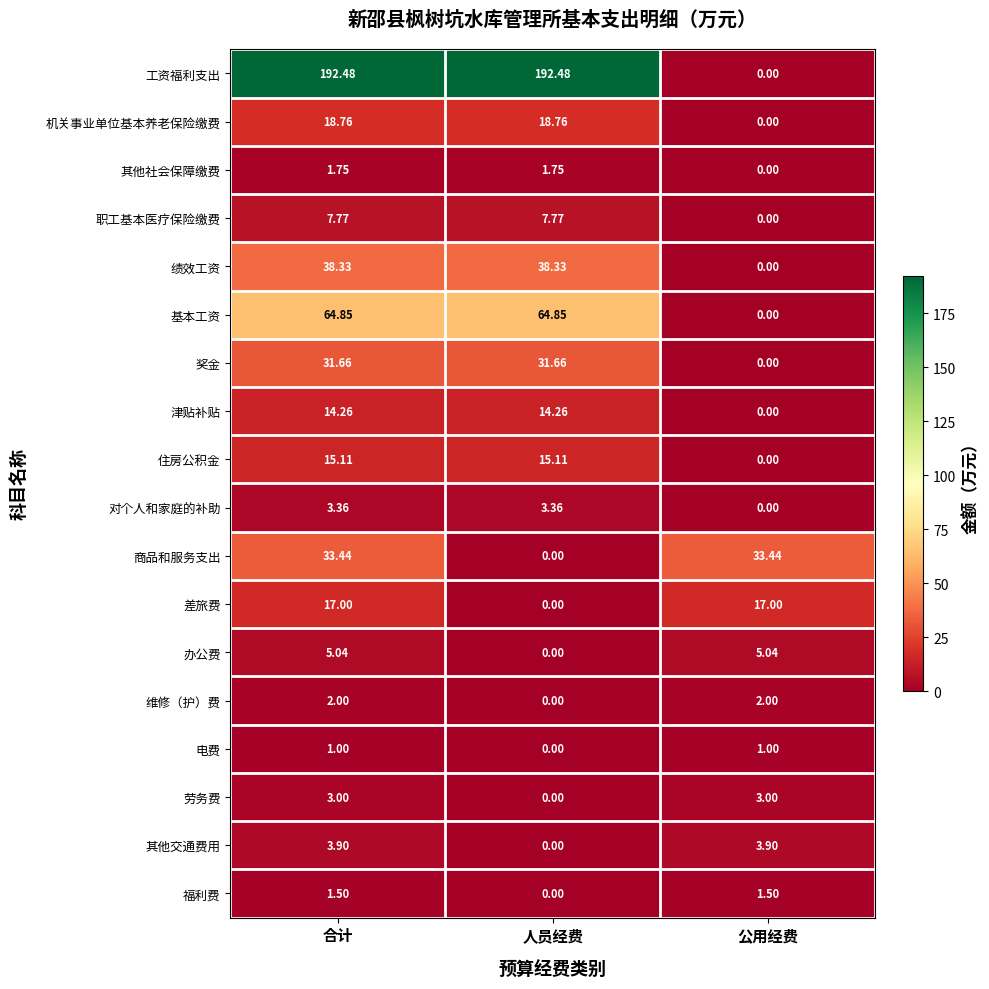

Rank the series by their maximum value, from highest to lowest.

工资福利支出, 基本工资, 绩效工资, 商品和服务支出, 奖金, 机关事业单位基本养老保险缴费, 差旅费, 住房公积金, 津贴补贴, 职工基本医疗保险缴费, 办公费, 其他交通费用, 对个人和家庭的补助, 劳务费, 维修（护）费, 其他社会保障缴费, 福利费, 电费